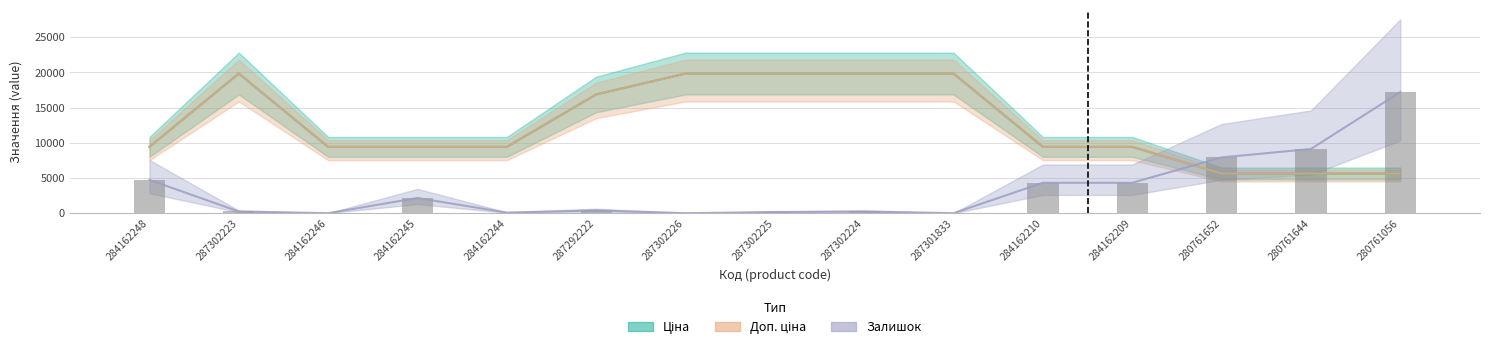

Between 287302226 and 287302224, which series saw the biggest shift?

Залишок